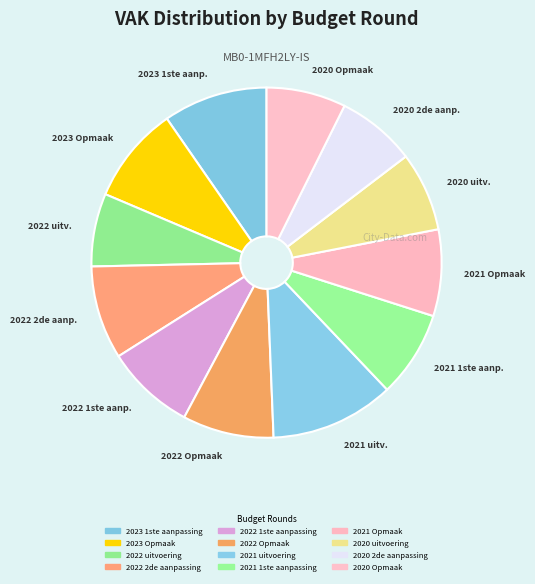

Rank the categories by value from lowest to highest.

2022 uitvoering, 2020 2de aanpassing, 2020 uitvoering, 2020 Opmaak, 2021 1ste aanpassing, 2021 Opmaak, 2022 1ste aanpassing, 2022 Opmaak, 2022 2de aanpassing, 2023 Opmaak, 2023 1ste aanpassing, 2021 uitvoering